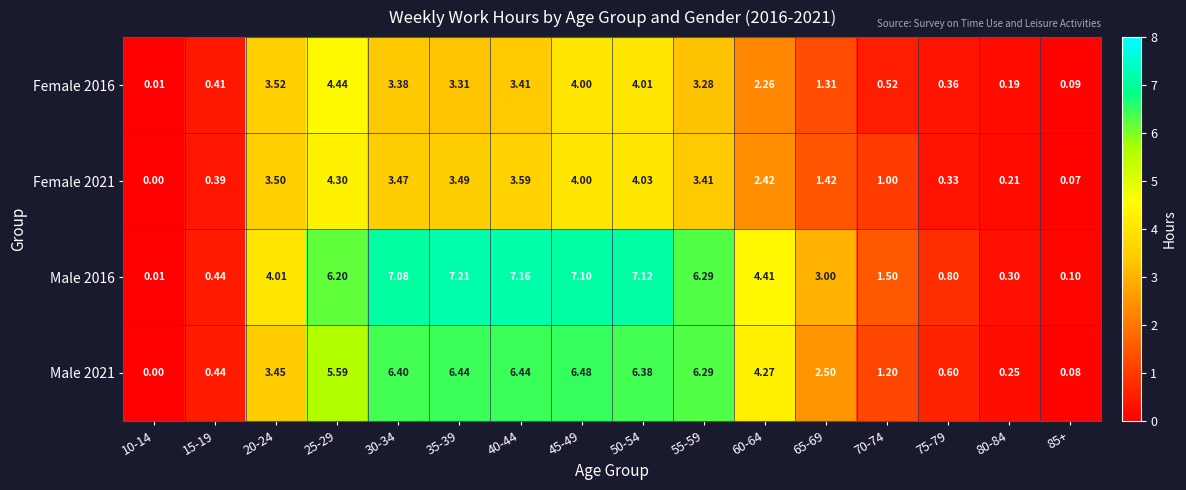

How many values in the Female 2021 series are below 3?

8